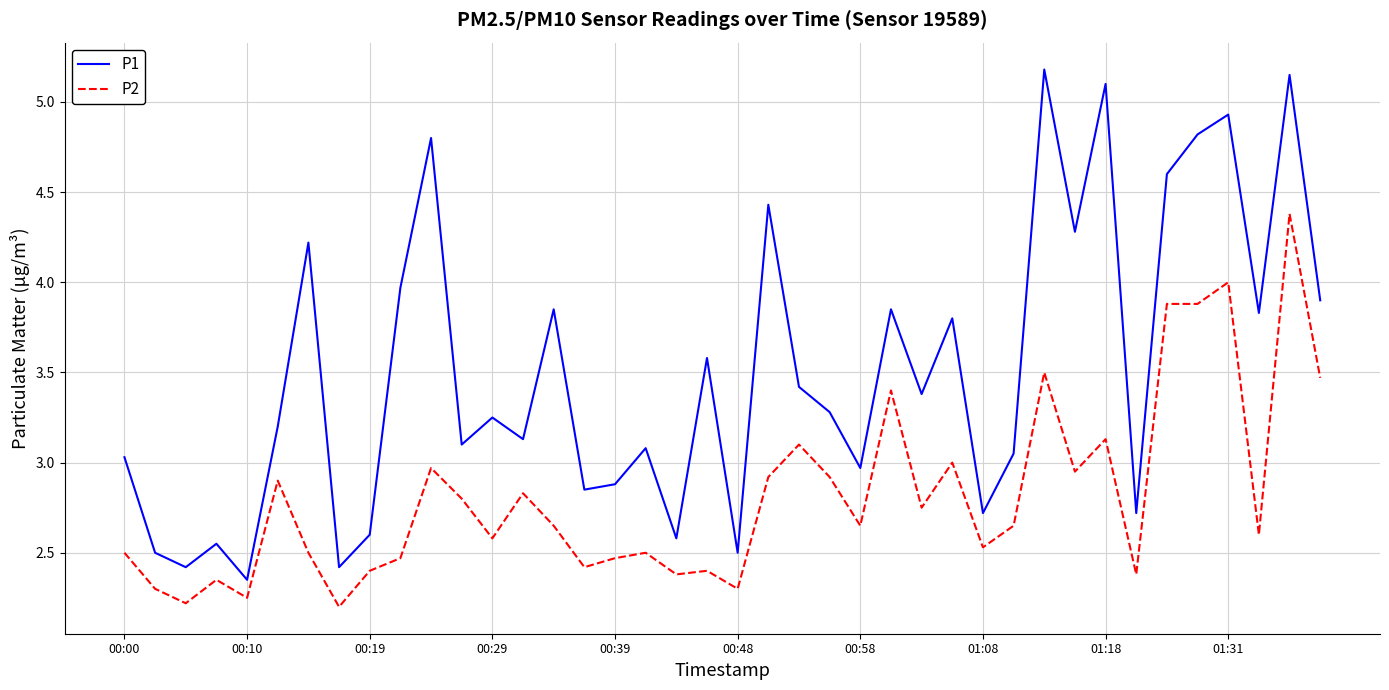

True or false: P1 has more than 2 interior local peaks.

True